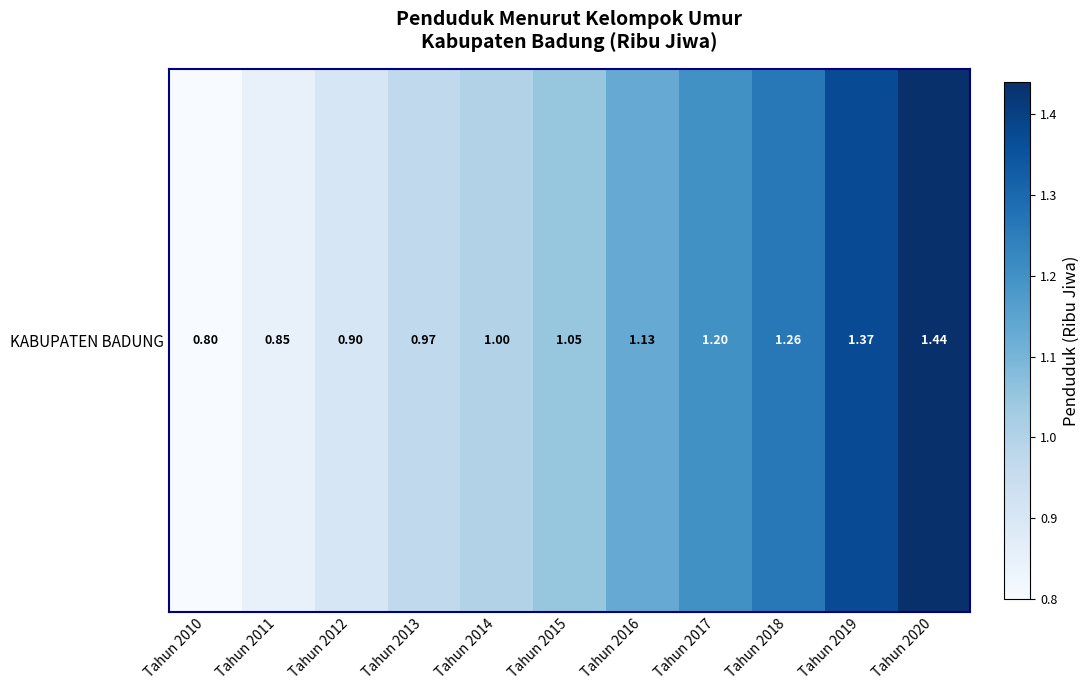

Is it true that the value at Tahun 2015 is 1.4?

False